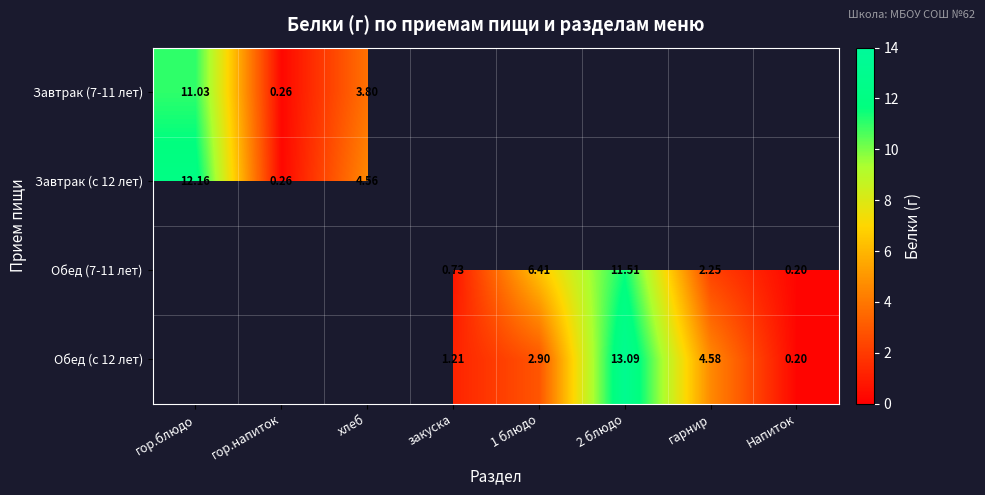

At which category does the chart reach its peak across all series?

2 блюдо